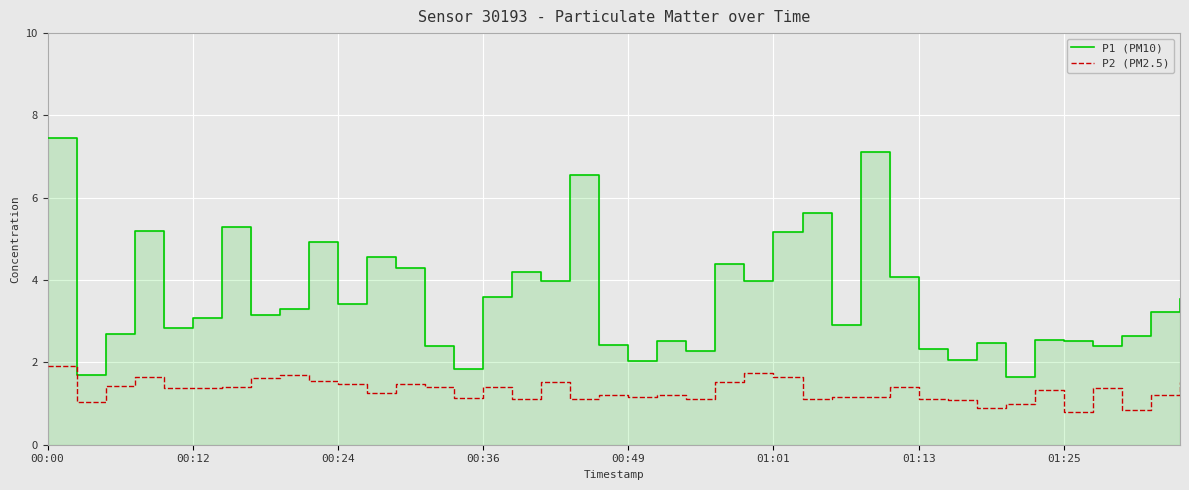

The P2 (PM2.5) series shows 1.1 at 01:13. True or false?

True